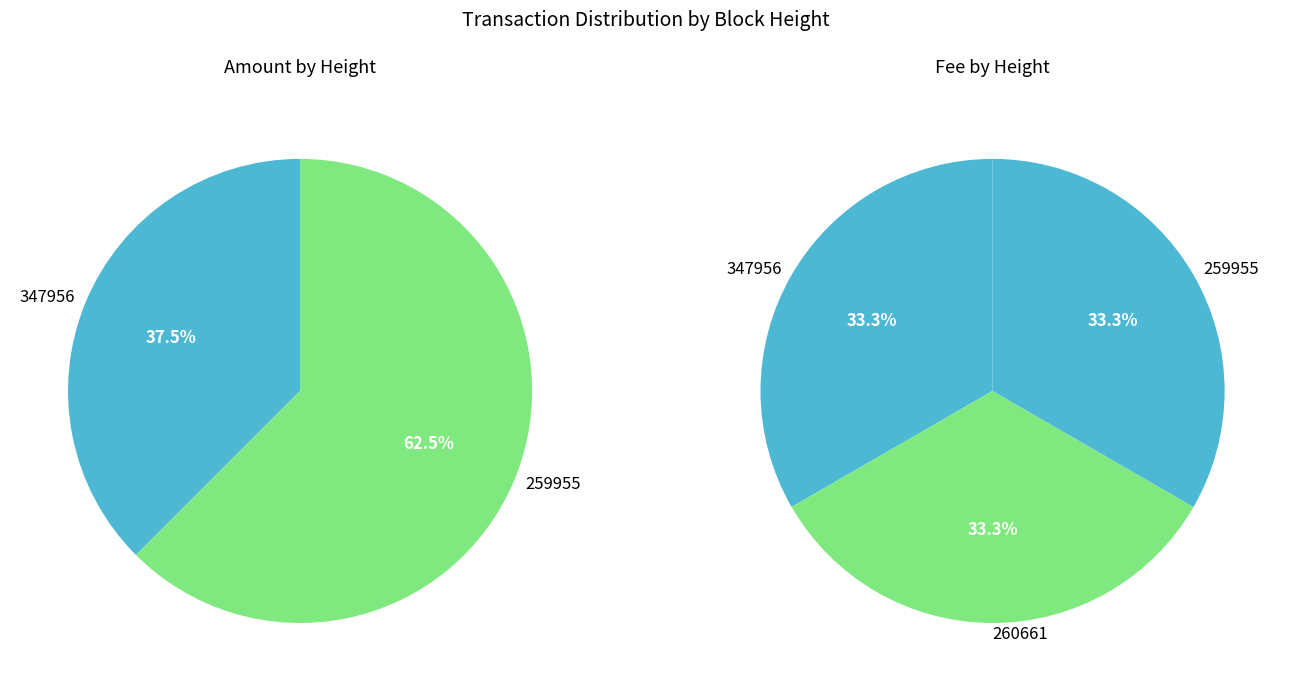

To the nearest percent, what percentage of the pie is 259955?

62%